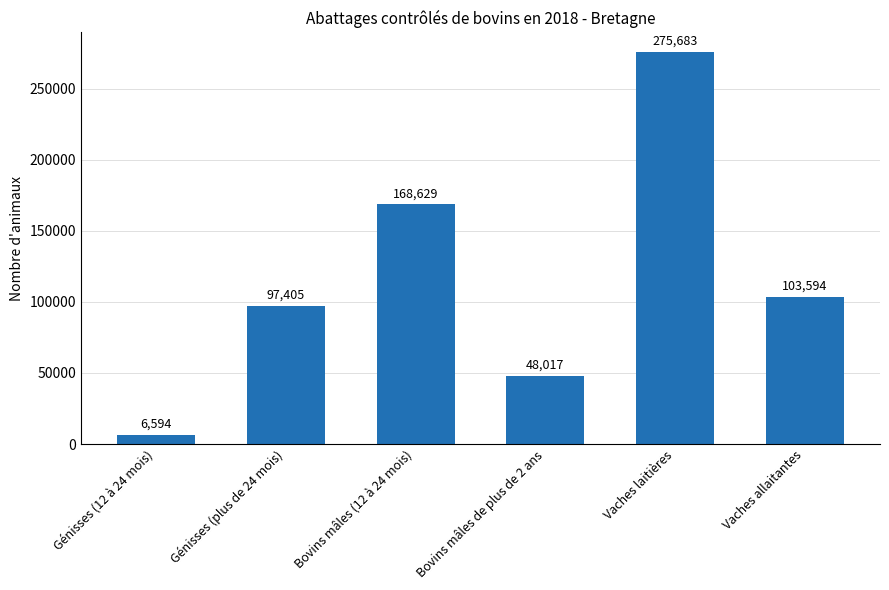

What is the difference between the values at Bovins mâles de plus de 2 ans and Bovins mâles (12 à 24 mois)?

120612